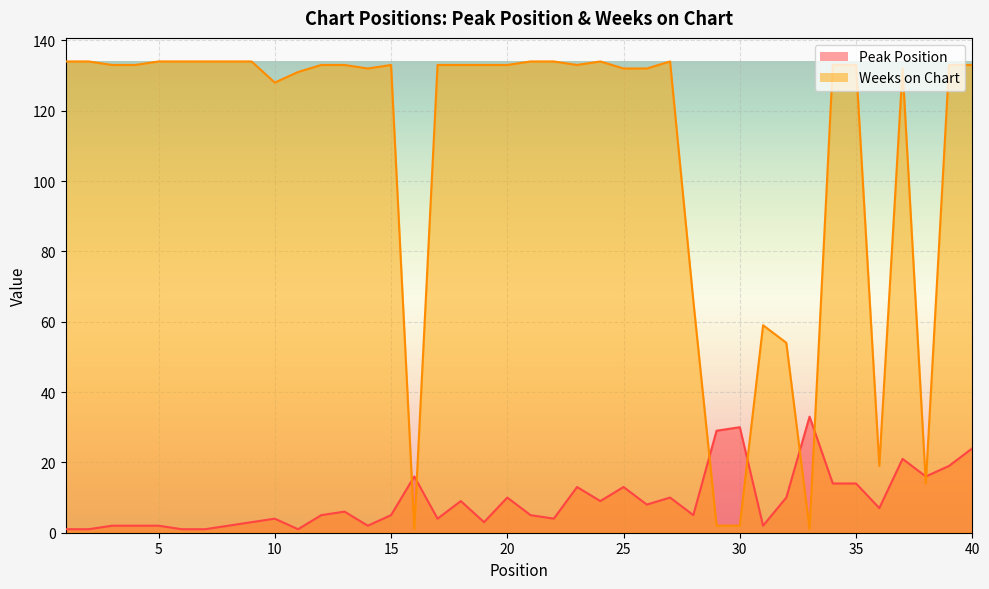

Between which two adjacent categories do Weeks on Chart and Peak Position first intersect?

15 and 16